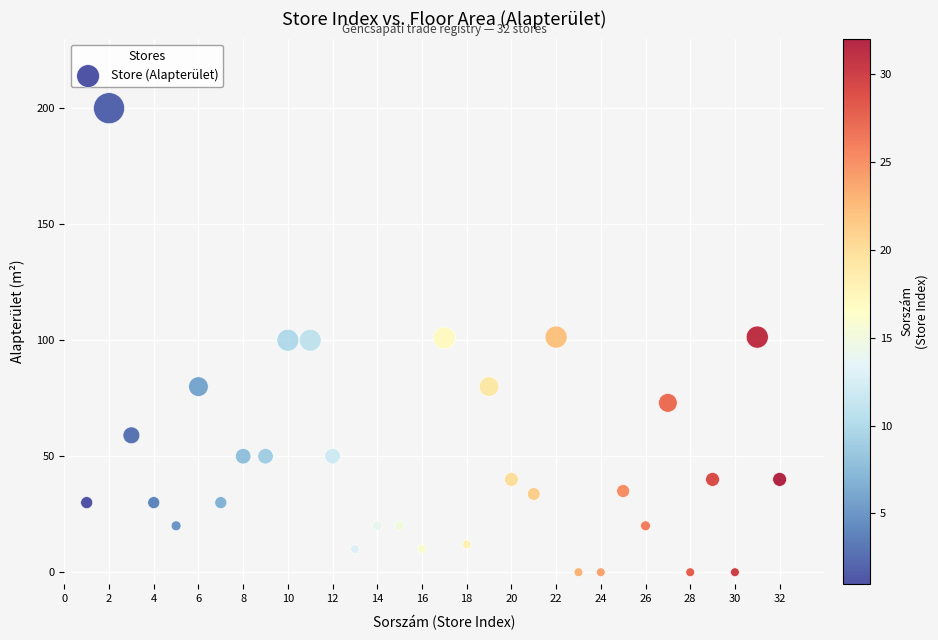

What is the range of Y values (max minus min)?

200.0